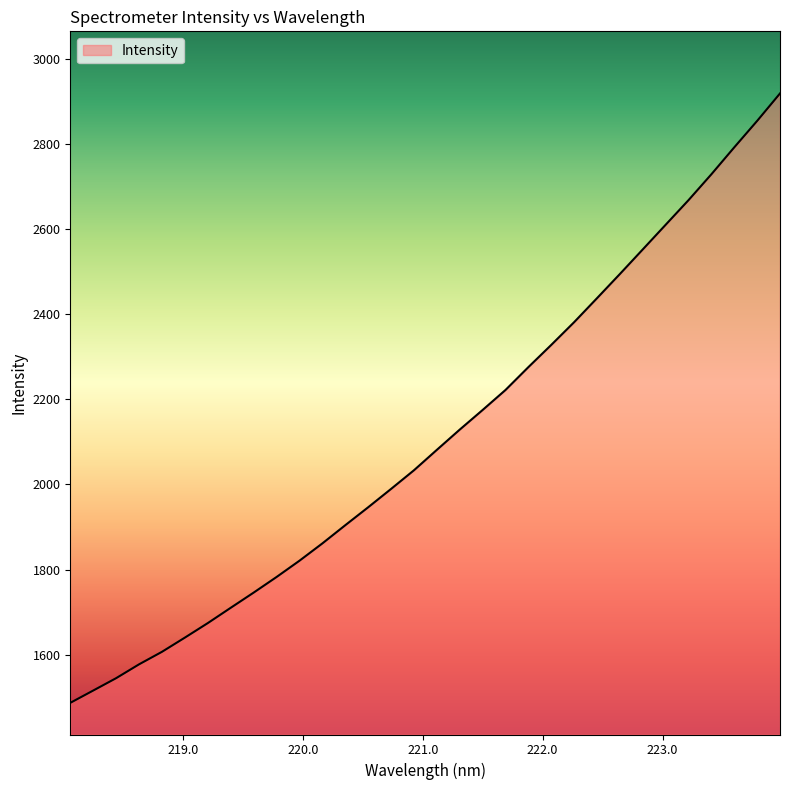

What is the difference between the maximum and minimum values?

1431.5